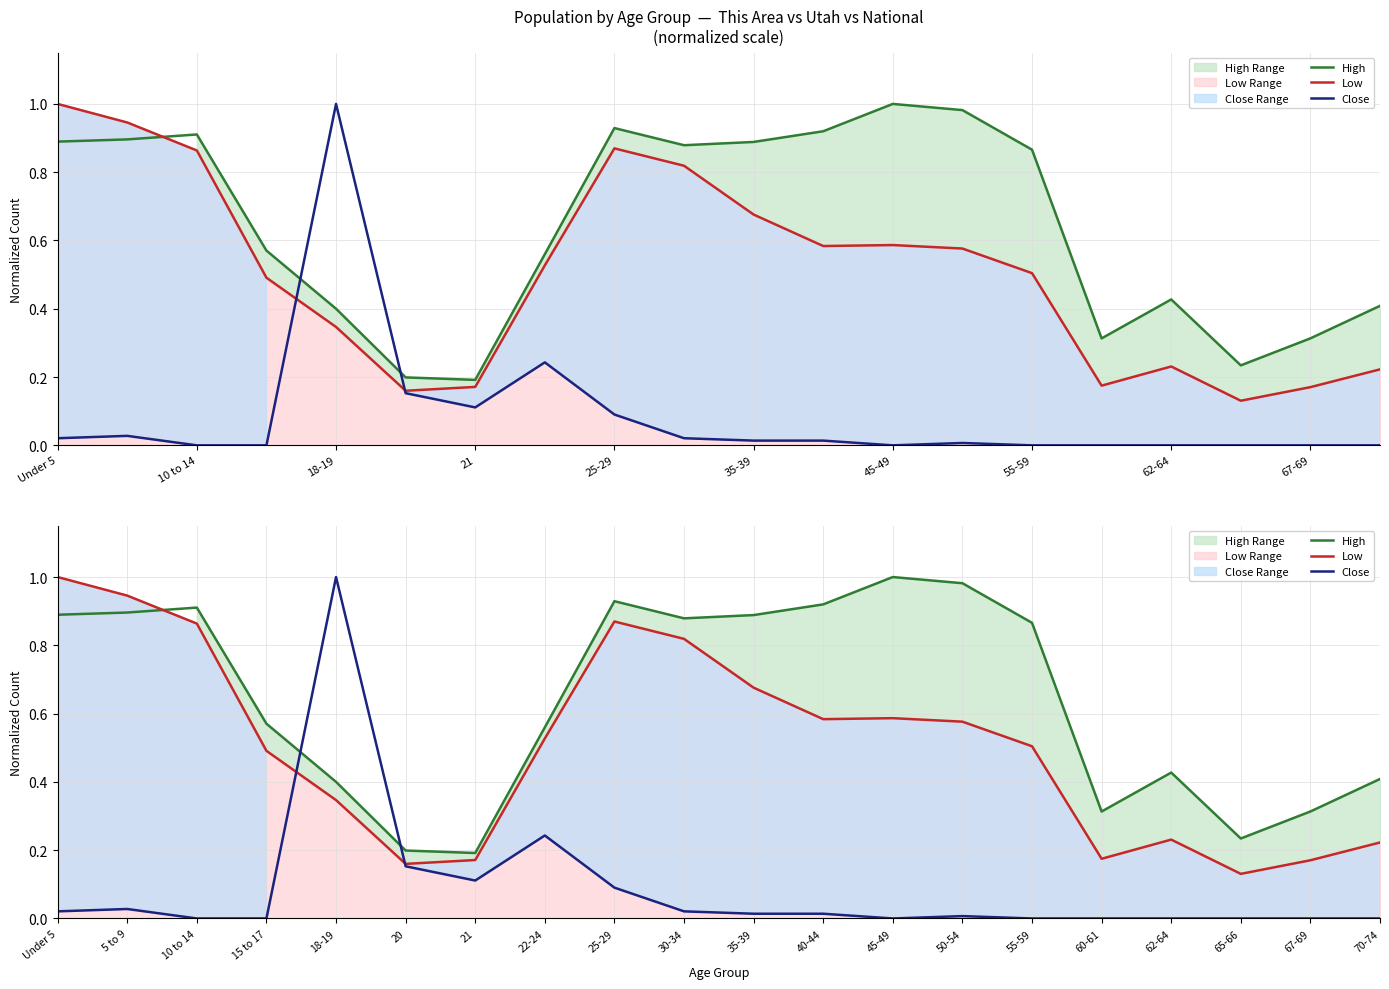

How many values in the Close series exceed 0?

11